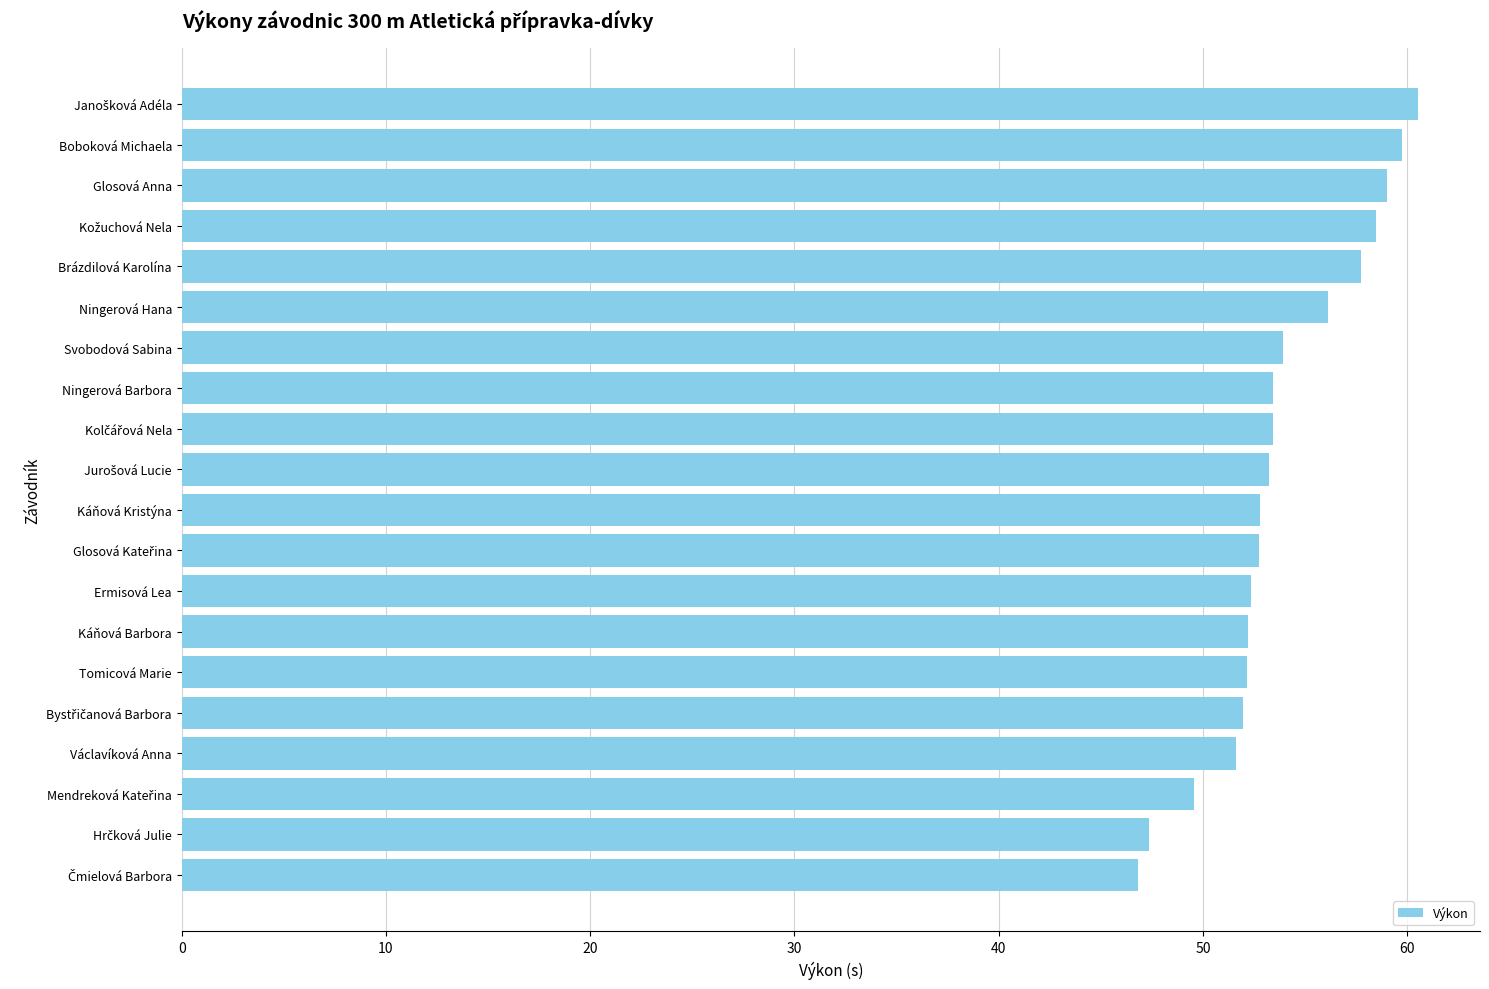

What is the maximum value shown in the chart?

60.5